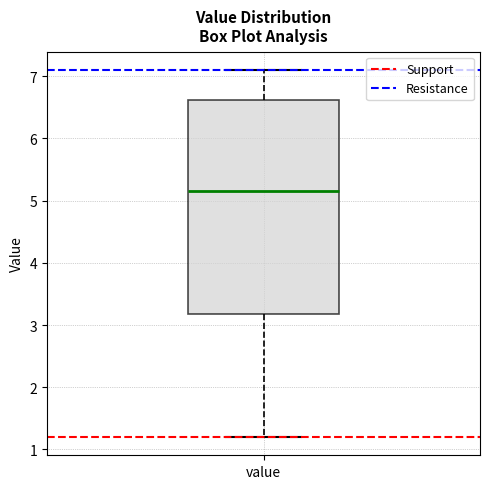

Read this box plot against the y-axis: the position of the median line, the range covered by the box, and the ends of both whiskers. The values are not printed on the chart, so give them approximately, as read against the axis.

median 5.2, box 3.2 to 6.6, whiskers 1.2 to 7.1